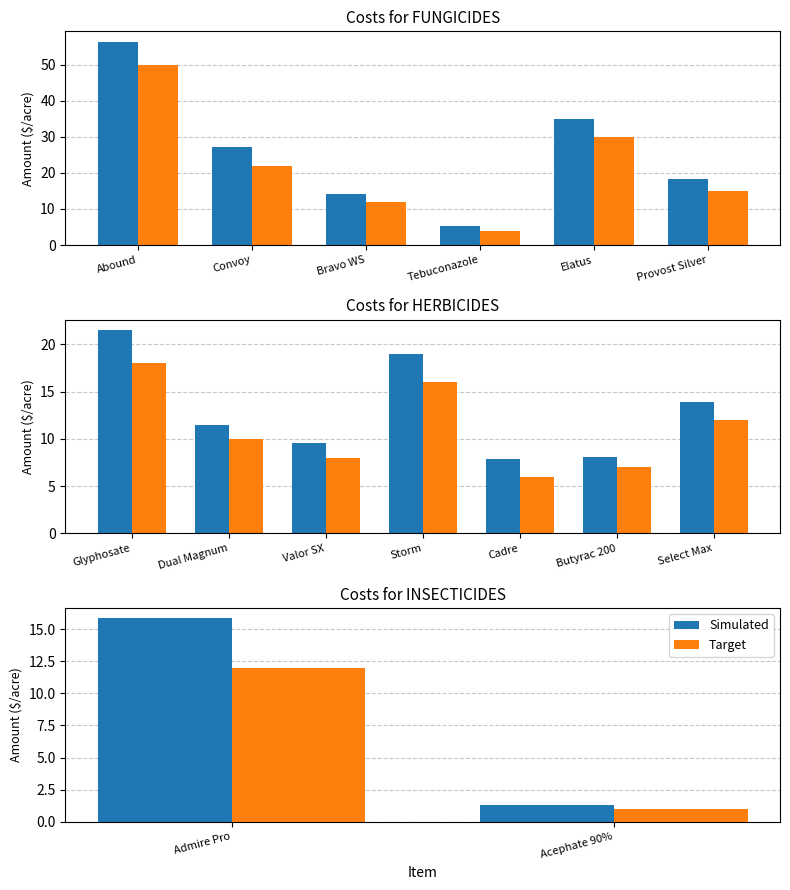

Rank the series by their maximum value, from highest to lowest.

Simulated, Target